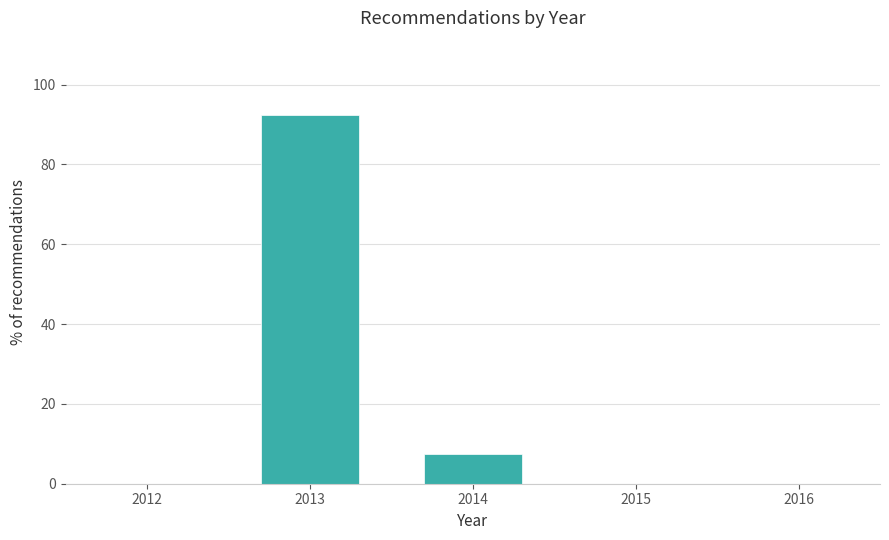

Reading left to right, transcribe all the data shown in this chart.

2013=92.5	2014=7.5